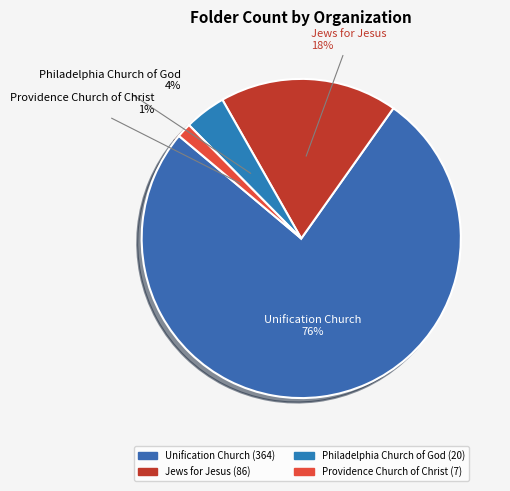

Do Jews for Jesus and Philadelphia Church of God together represent more than half of the pie?

No